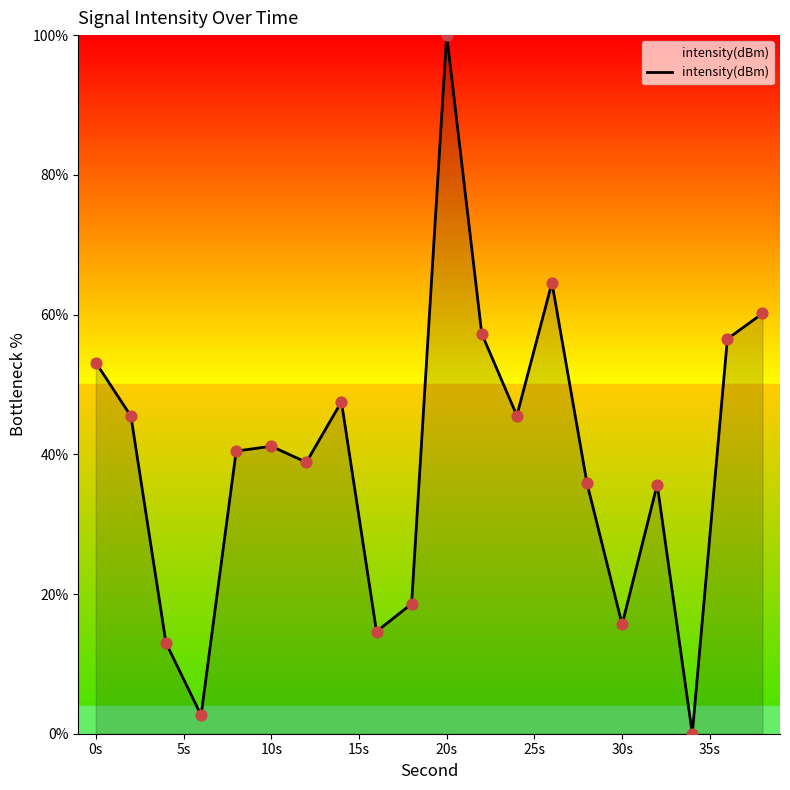

What is the maximum value shown in the chart?

100.0